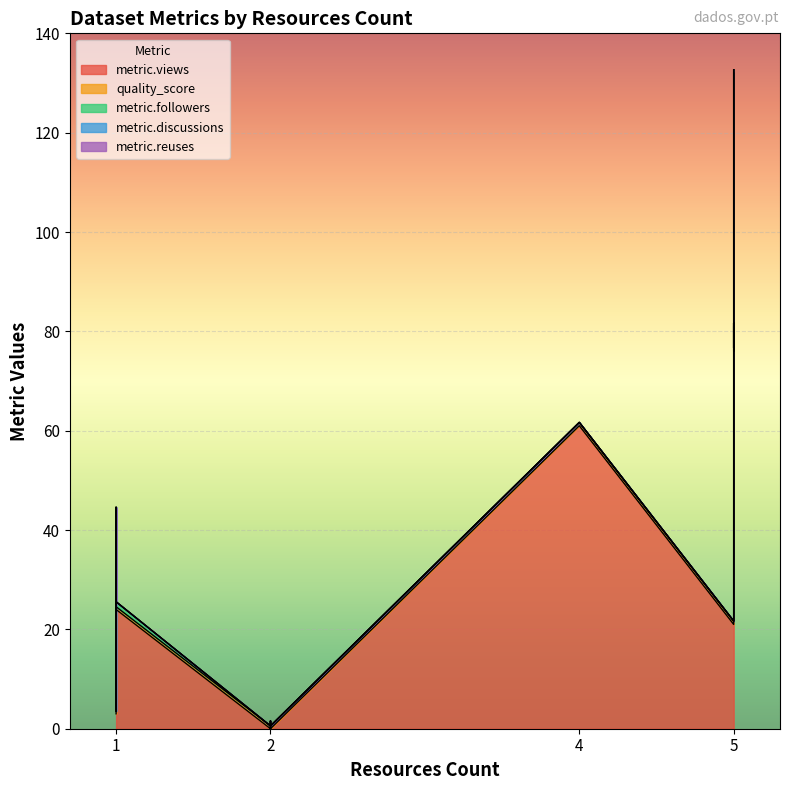

True or false: metric.discussions has more than 0 points higher than both neighbors.

False